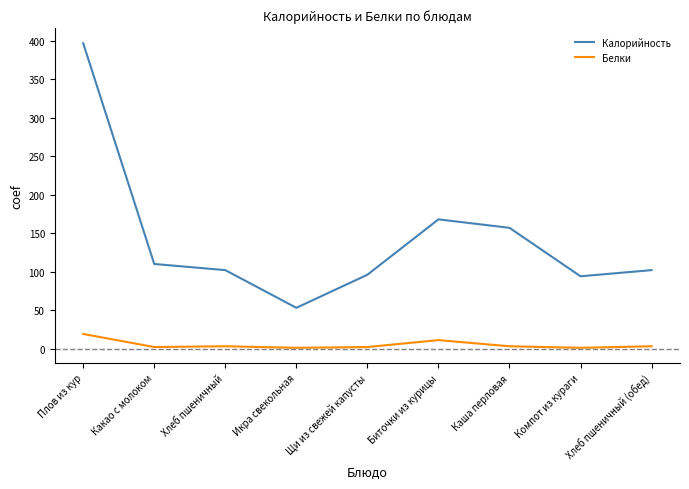

True or false: Калорийность and Белки cross at least once.

False